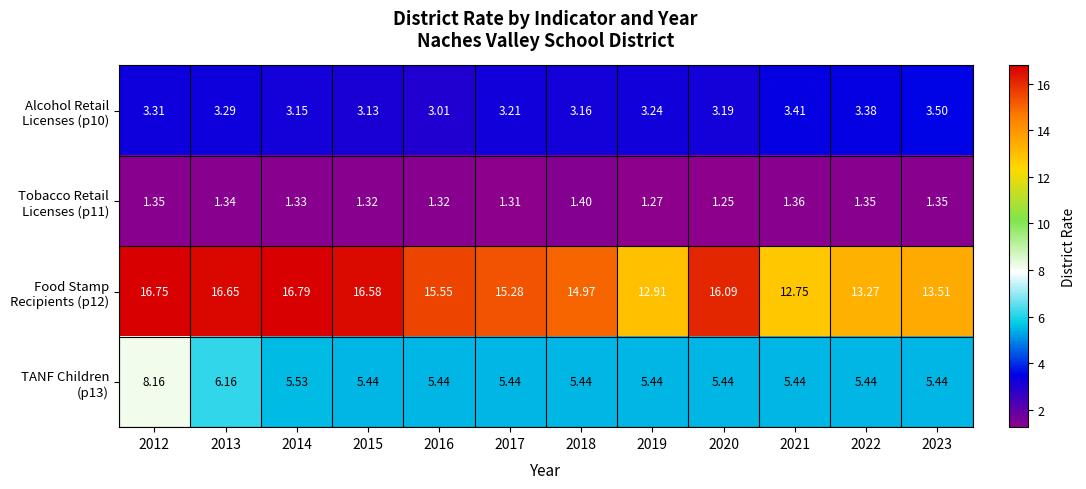

Count the number of data series in this chart.

4